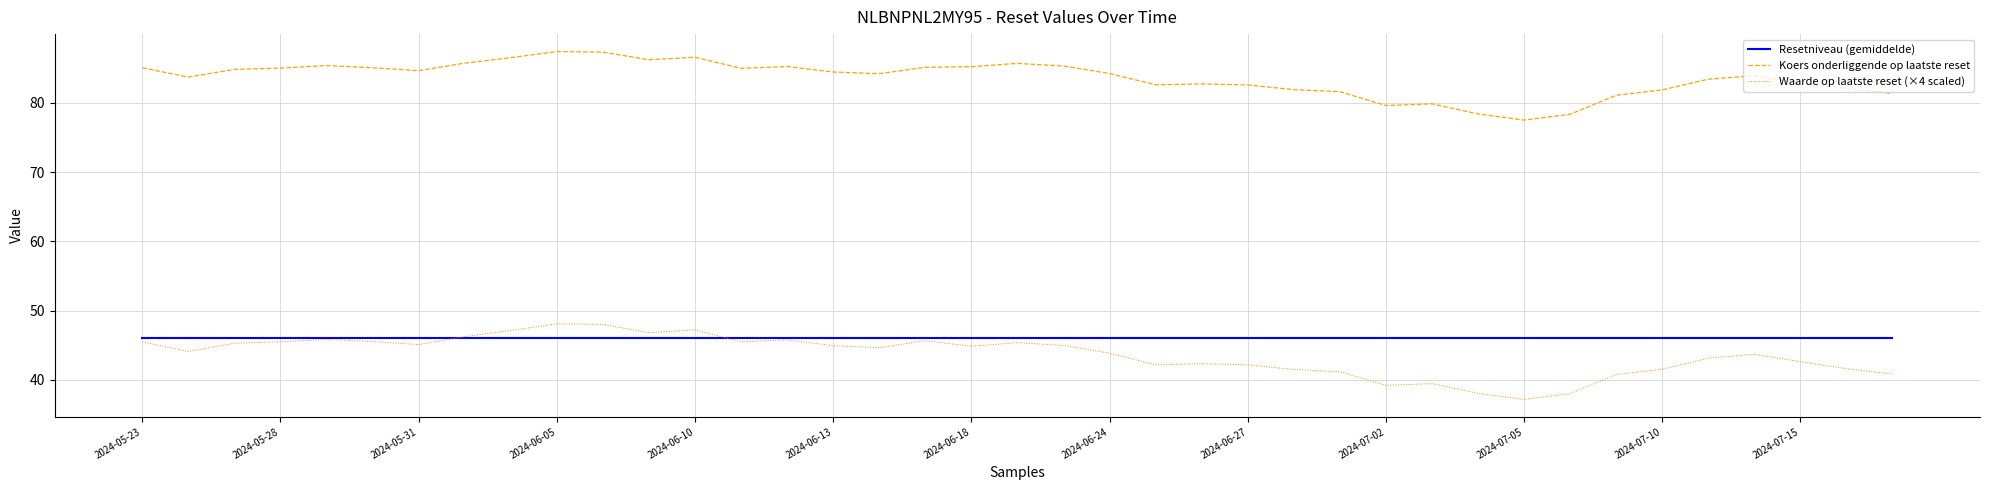

What is the minimum value shown in the chart?

37.2